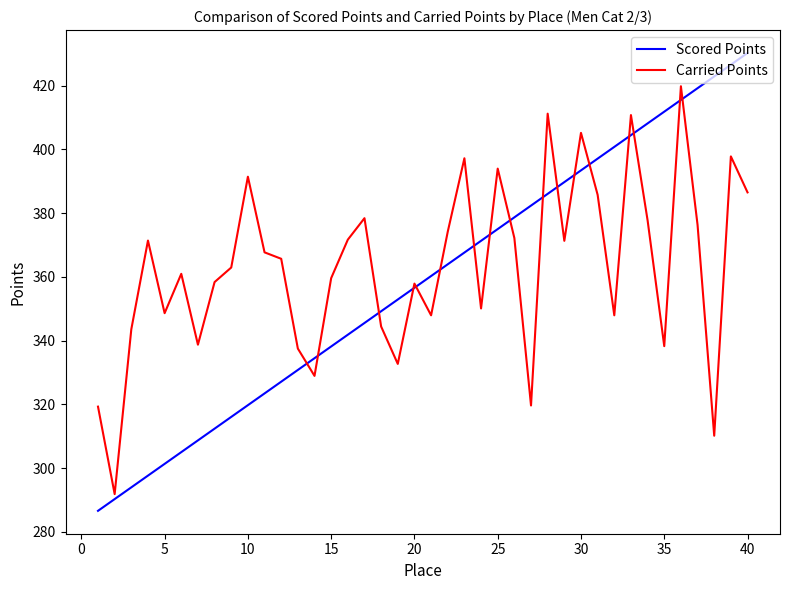

Rank the series by their maximum value, from lowest to highest.

Carried Points, Scored Points